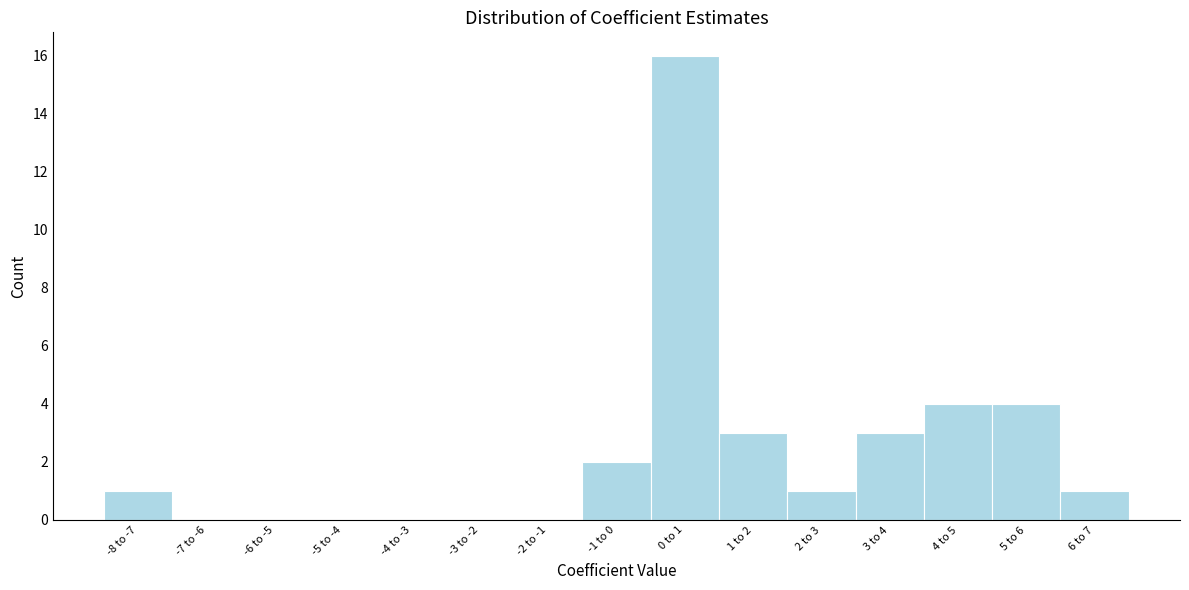

Reading right to left, list all the values displayed in this chart.

6 to 7=1	5 to 6=4	4 to 5=4	3 to 4=3	2 to 3=1	1 to 2=3	0 to 1=16	-1 to 0=2	-2 to -1=0	-3 to -2=0	-4 to -3=0	-5 to -4=0	-6 to -5=0	-7 to -6=0	-8 to -7=1